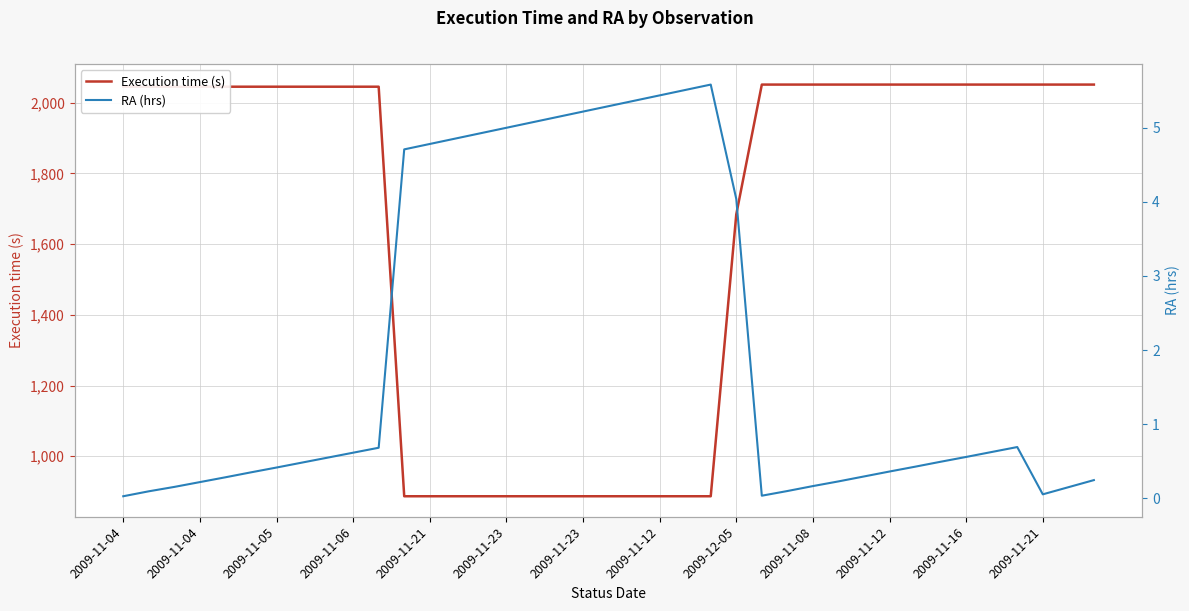

What is the label of the 6th point from the left?

2009-11-23